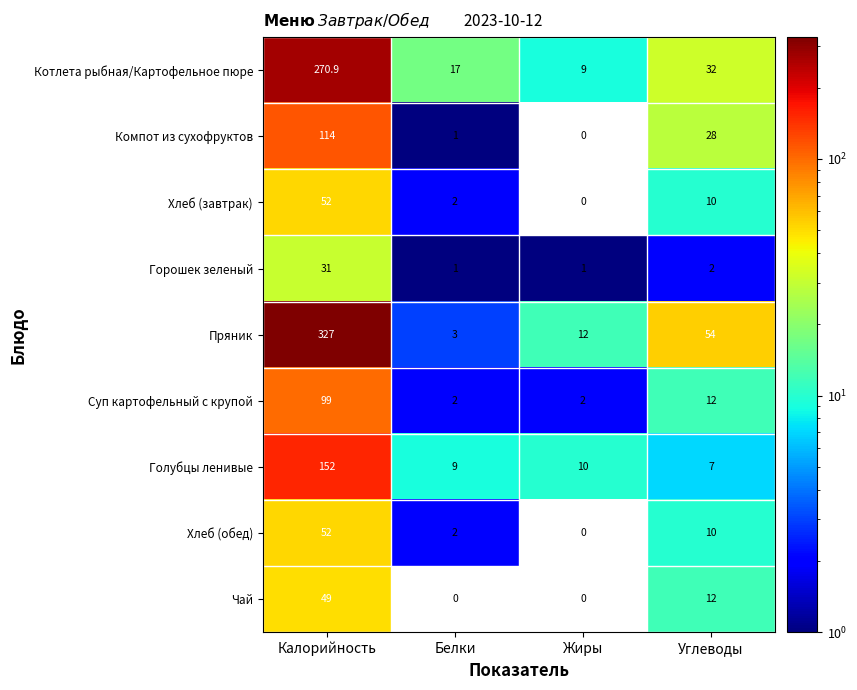

At which label does Компот из сухофруктов reach its minimum?

Жиры